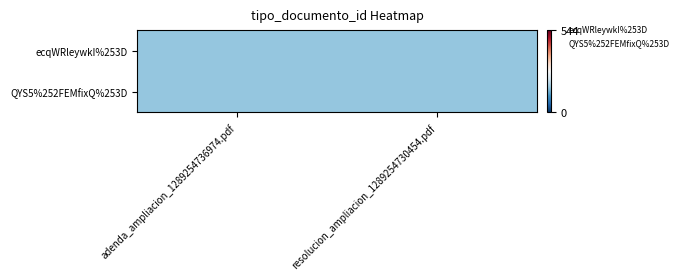

Reading left to right, extract all data points from this chart.

ecqWRleywkI%253D: adenda_ampliacion_1289254736974.pdf=166	resolucion_ampliacion_1289254730454.pdf=167
QYS5%252FEMfixQ%253D: adenda_ampliacion_1289254736974.pdf=166	resolucion_ampliacion_1289254730454.pdf=167